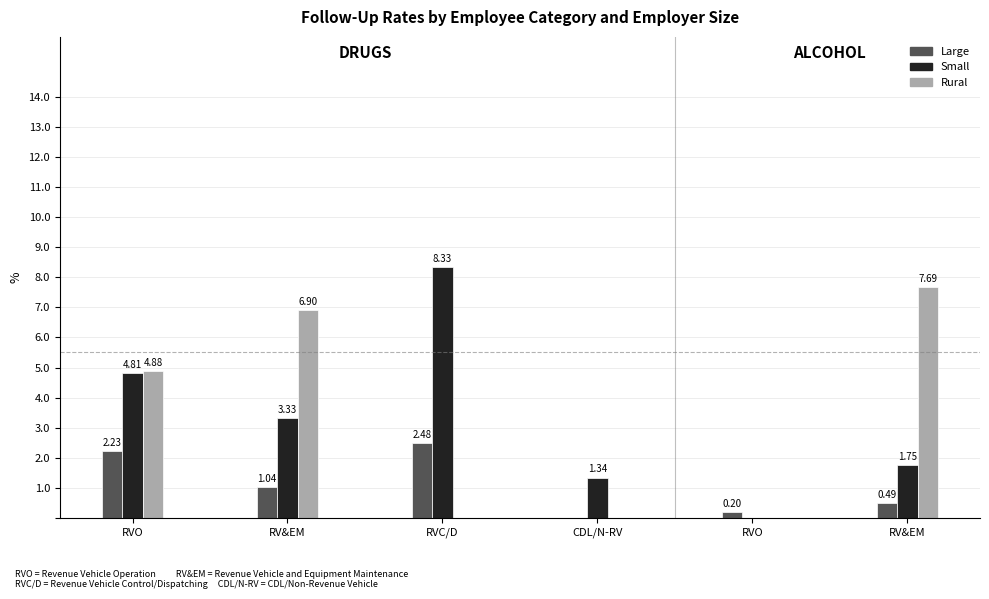

What are all the series names shown in the legend?

Large, Small, Rural